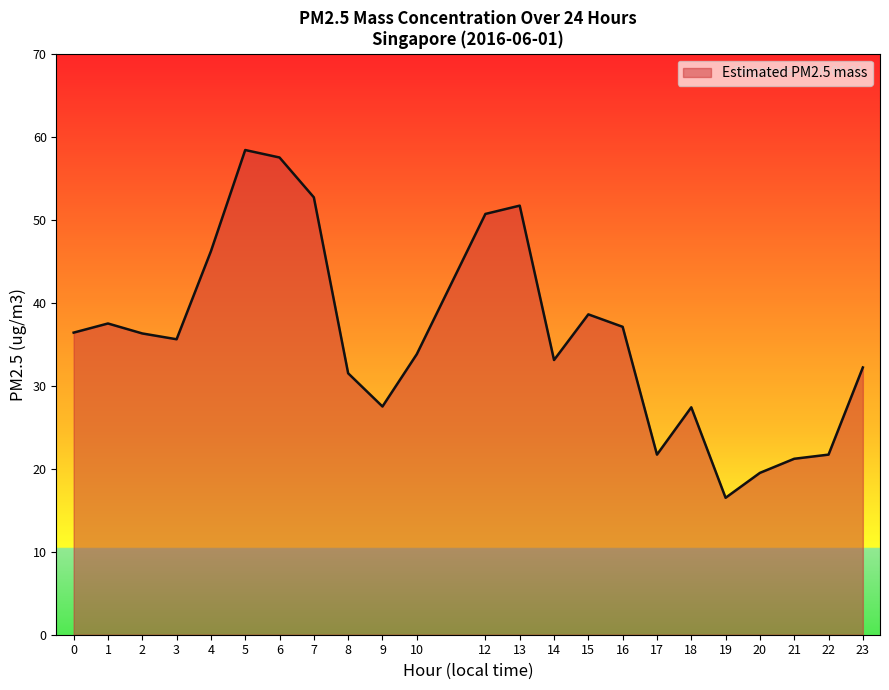

What is the approximate value at 3?

35.6